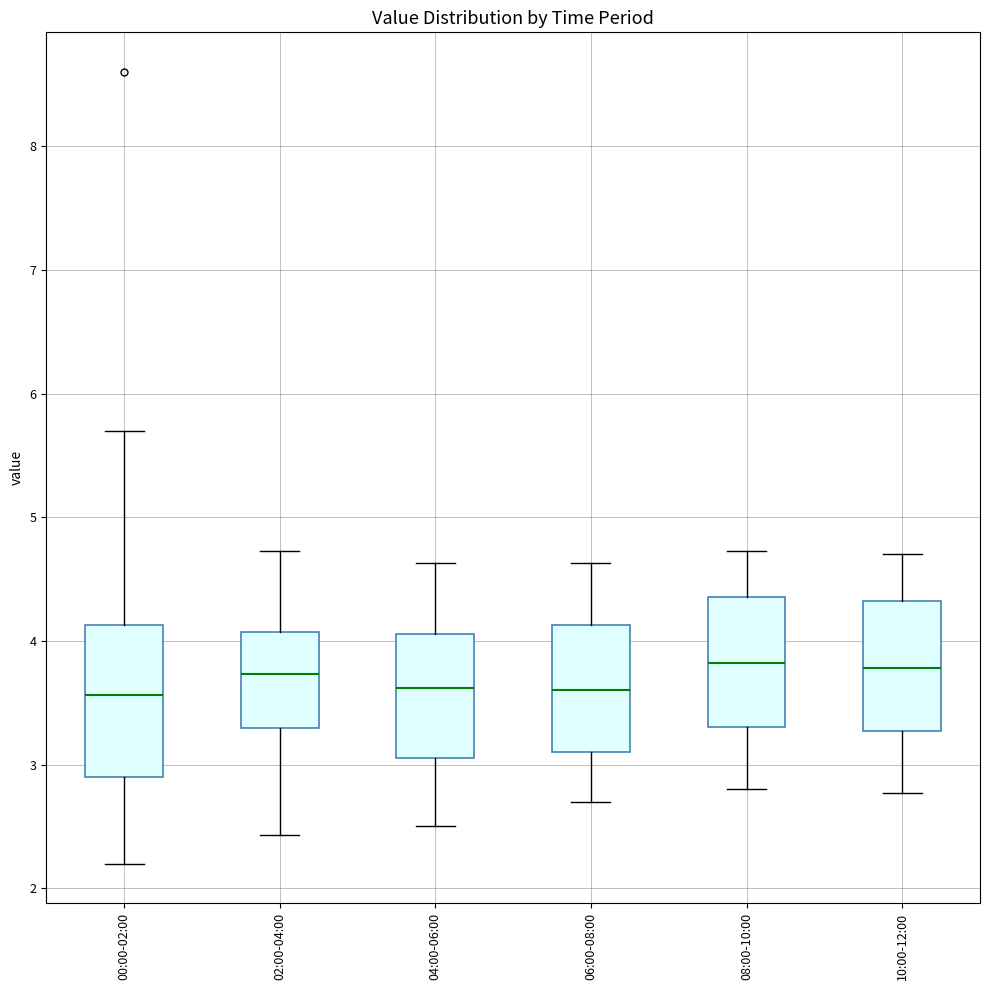

Where is the lower edge of the box for 00:00-02:00 on the y-axis? The values are not printed on the chart, so give them approximately, as read against the axis.

2.9